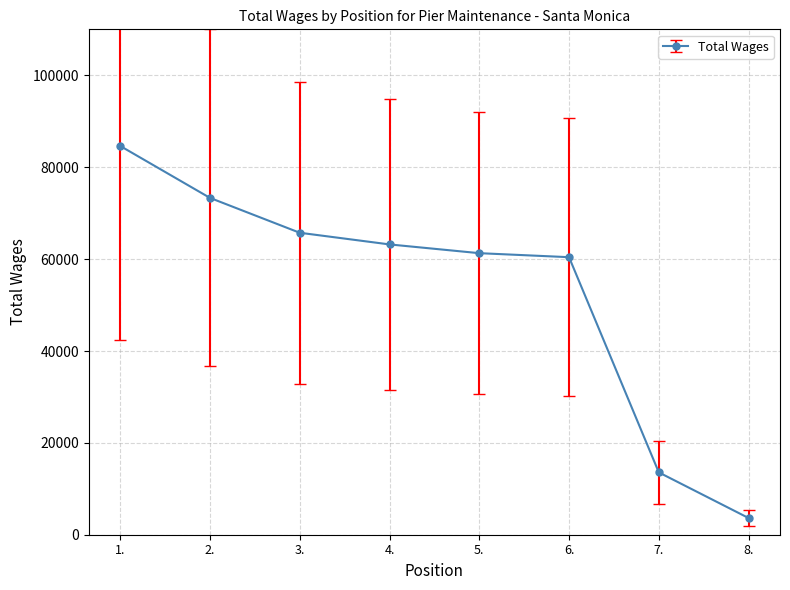

How many distinct data groups are displayed?

1